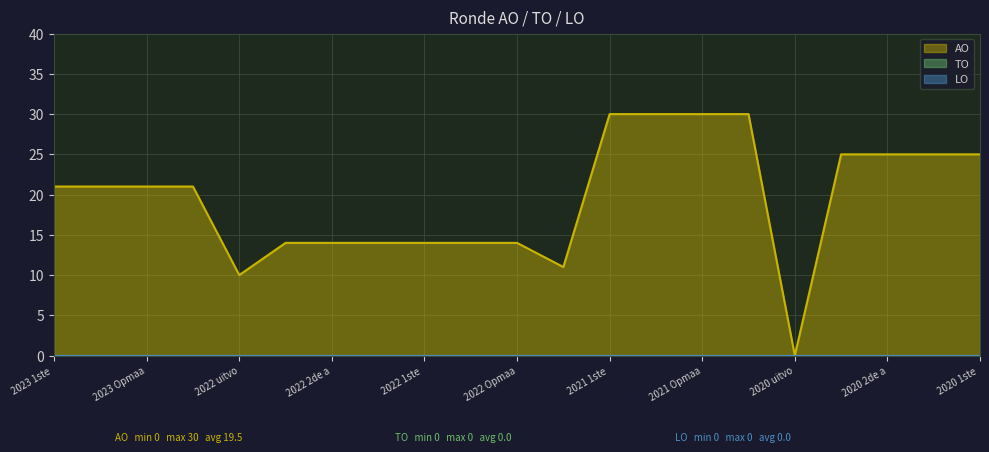

Between 2023 Opmaak – goedgekeurd and 2020 2de aanpassing - goedgekeurd, which is larger?

2020 2de aanpassing - goedgekeurd